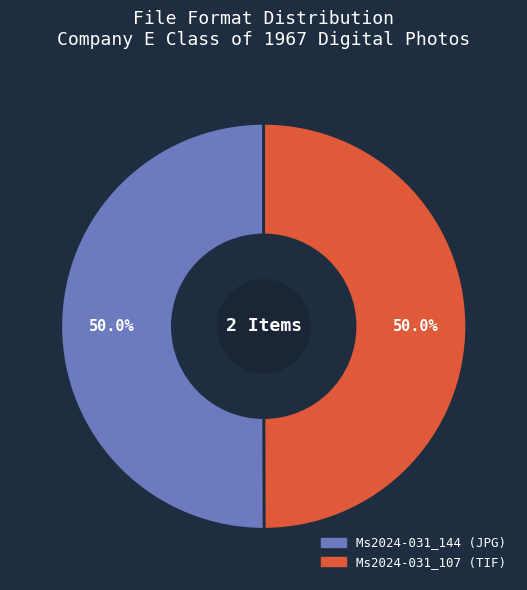

Is the sum of Ms2024-031_144 (JPG) and Ms2024-031_107 (TIF) greater than half?

Yes